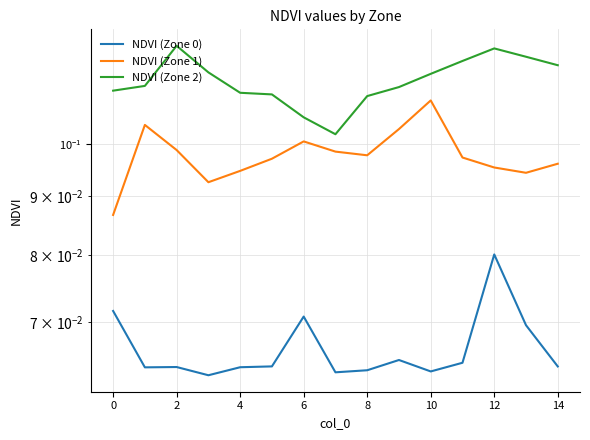

Count the number of categories in the chart.

15